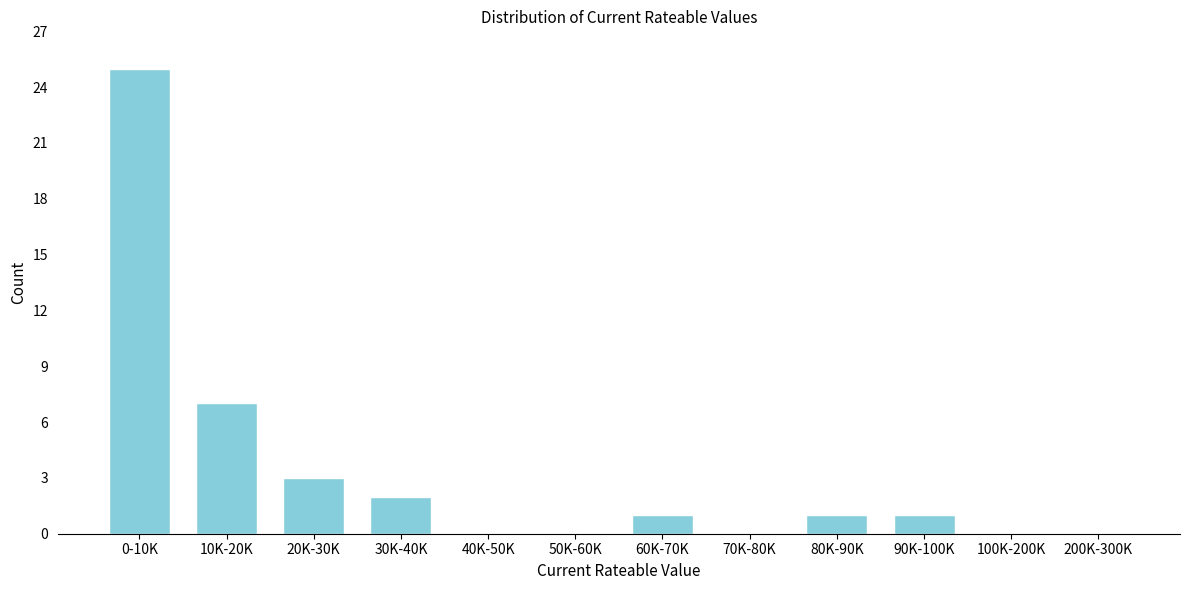

Reading left to right, list all the values displayed in this chart.

0-10K=25	10K-20K=7	20K-30K=3	30K-40K=2	40K-50K=0	50K-60K=0	60K-70K=1	70K-80K=0	80K-90K=1	90K-100K=1	100K-200K=0	200K-300K=0